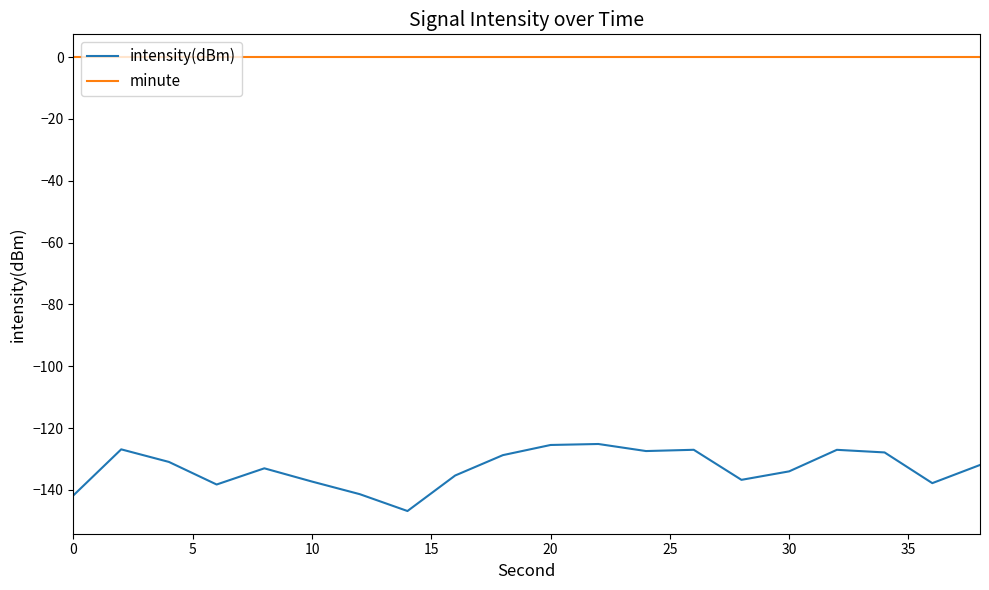

True or false: intensity(dBm) and minute intersect in this chart.

False